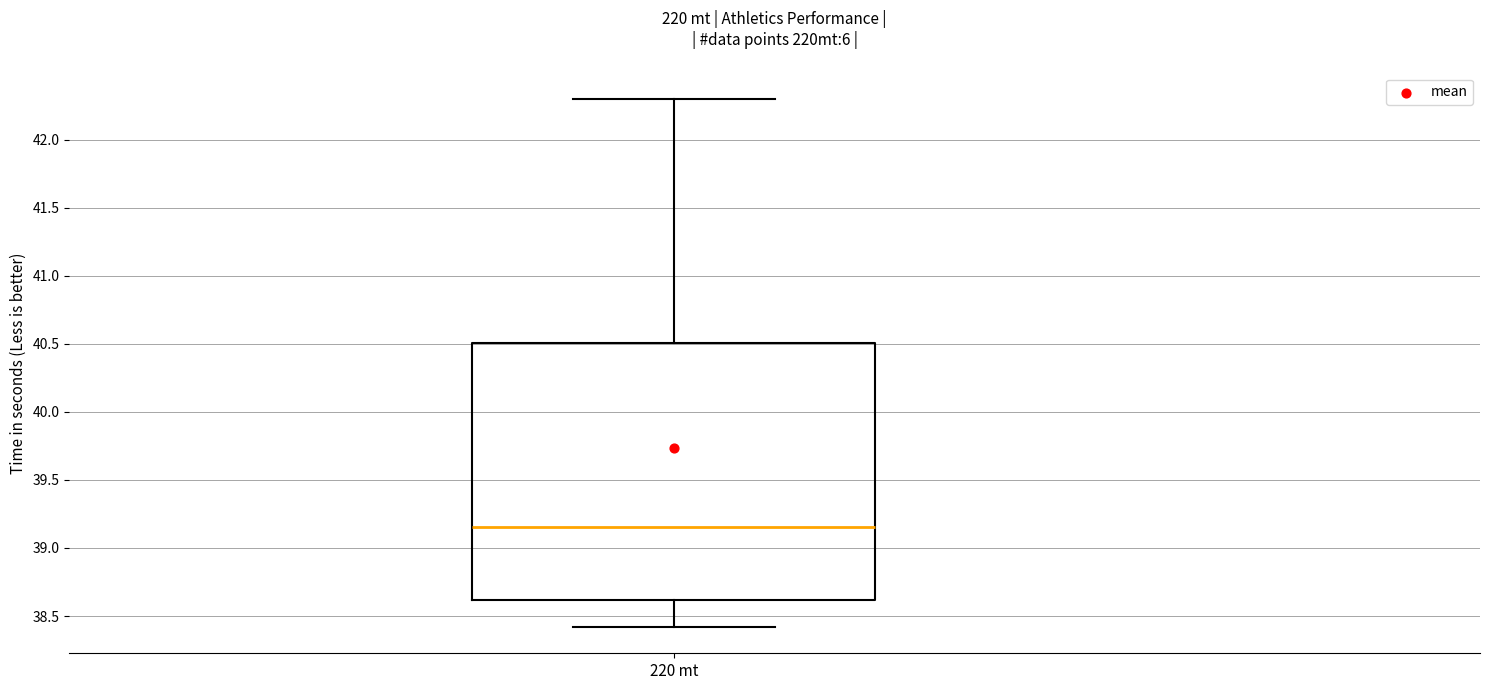

Where does the lower whisker of the box for 220 mt end on the y-axis? The values are not printed on the chart, so give them approximately, as read against the axis.

38.40